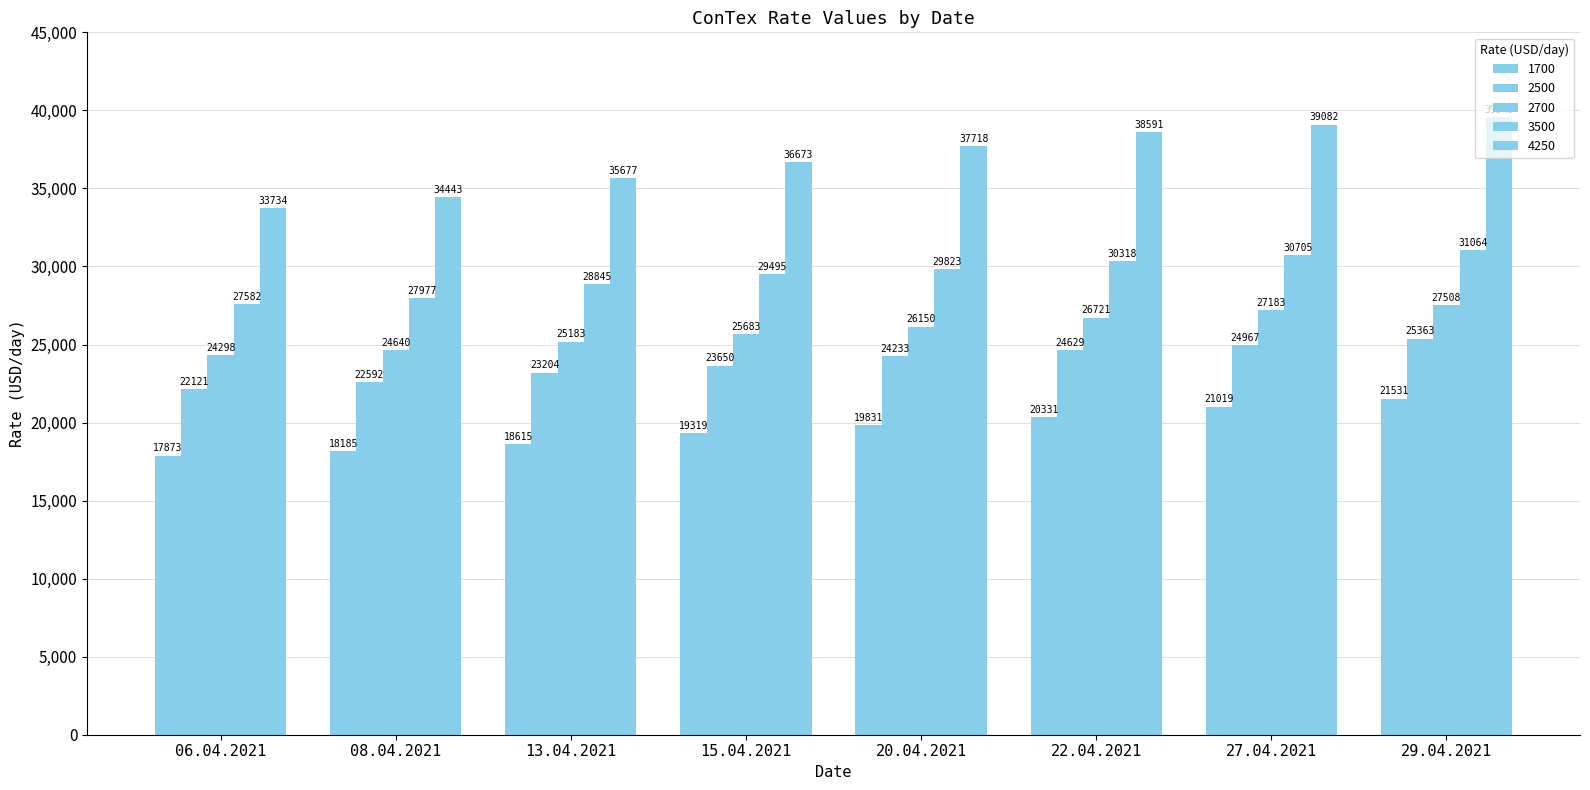

Reading left to right, list all the values displayed in this chart.

1700: 06.04.2021=17873	08.04.2021=18185	13.04.2021=18615	15.04.2021=19319	20.04.2021=19831	22.04.2021=20331	27.04.2021=21019	29.04.2021=21531
2500: 06.04.2021=22121	08.04.2021=22592	13.04.2021=23204	15.04.2021=23650	20.04.2021=24233	22.04.2021=24629	27.04.2021=24967	29.04.2021=25363
2700: 06.04.2021=24298	08.04.2021=24640	13.04.2021=25183	15.04.2021=25683	20.04.2021=26150	22.04.2021=26721	27.04.2021=27183	29.04.2021=27508
3500: 06.04.2021=27582	08.04.2021=27977	13.04.2021=28845	15.04.2021=29495	20.04.2021=29823	22.04.2021=30318	27.04.2021=30705	29.04.2021=31064
4250: 06.04.2021=33734	08.04.2021=34443	13.04.2021=35677	15.04.2021=36673	20.04.2021=37718	22.04.2021=38591	27.04.2021=39082	29.04.2021=39545